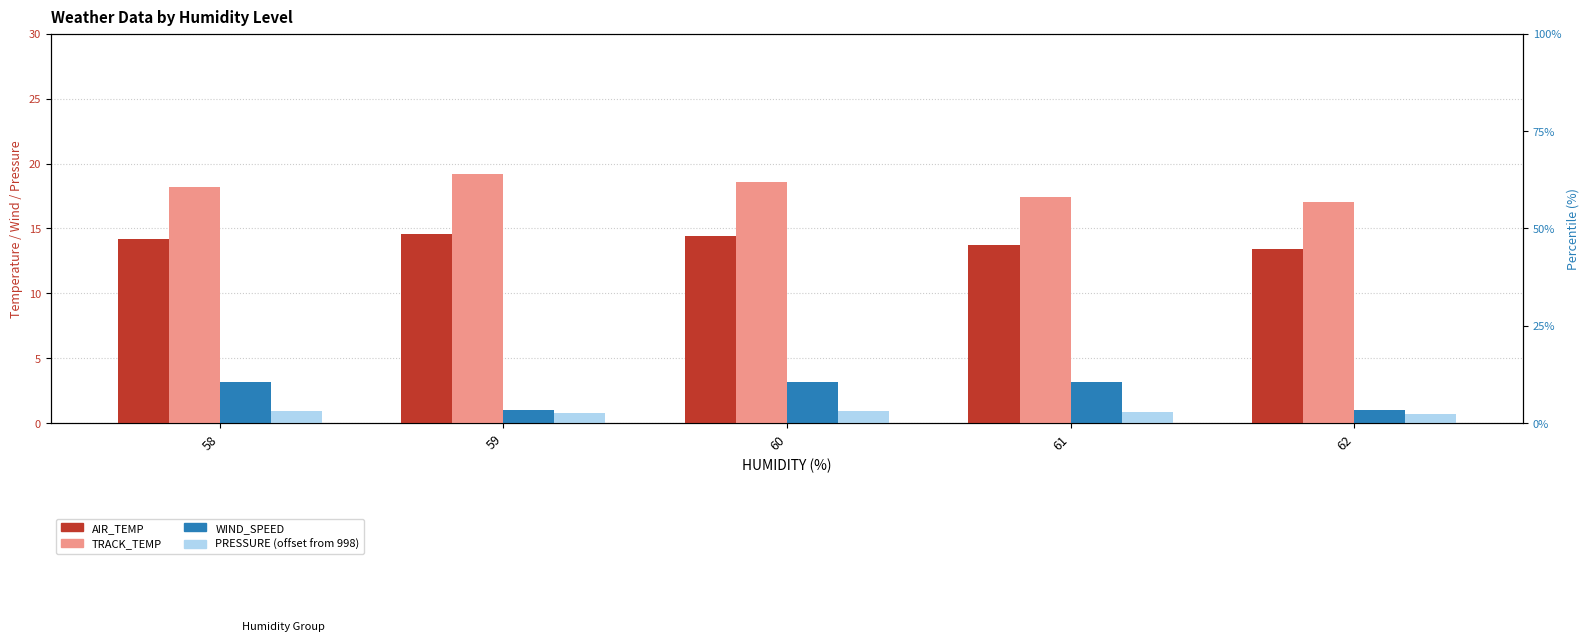

Rank the categories by TRACK_TEMP value from lowest to highest.

62, 61, 58, 60, 59